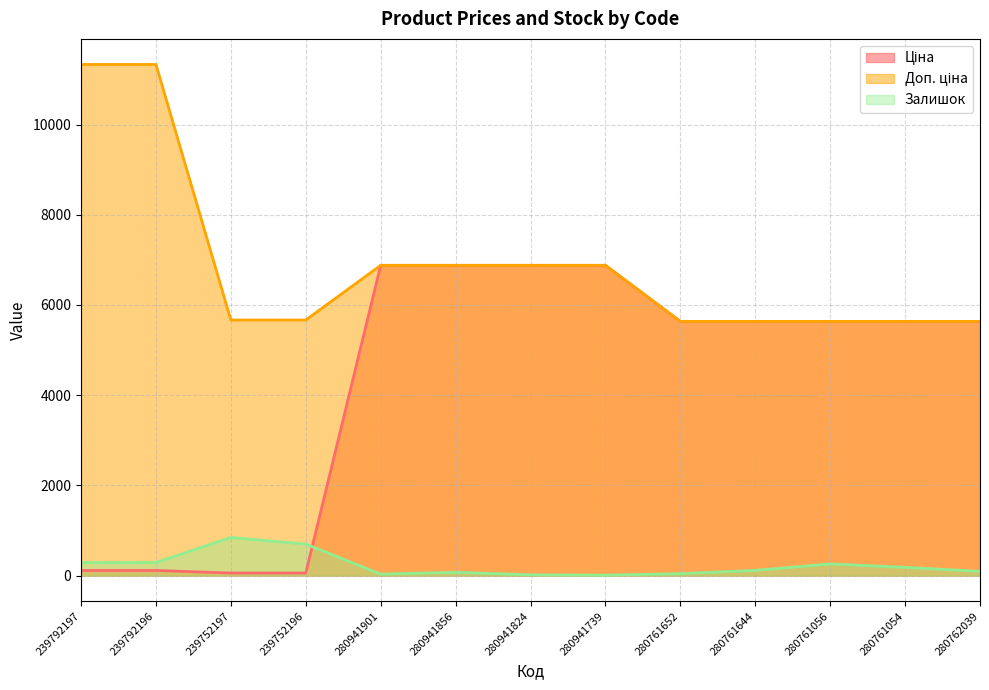

Does the chart display data point markers on the line(s)?

No